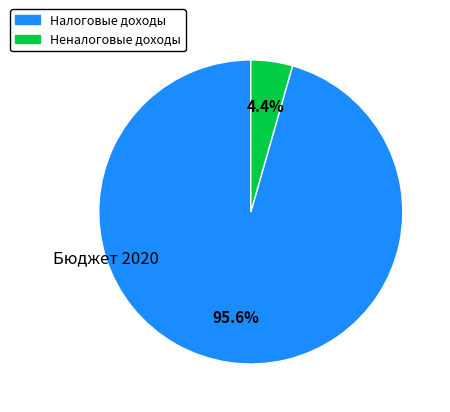

Is there a majority slice in this chart?

Yes